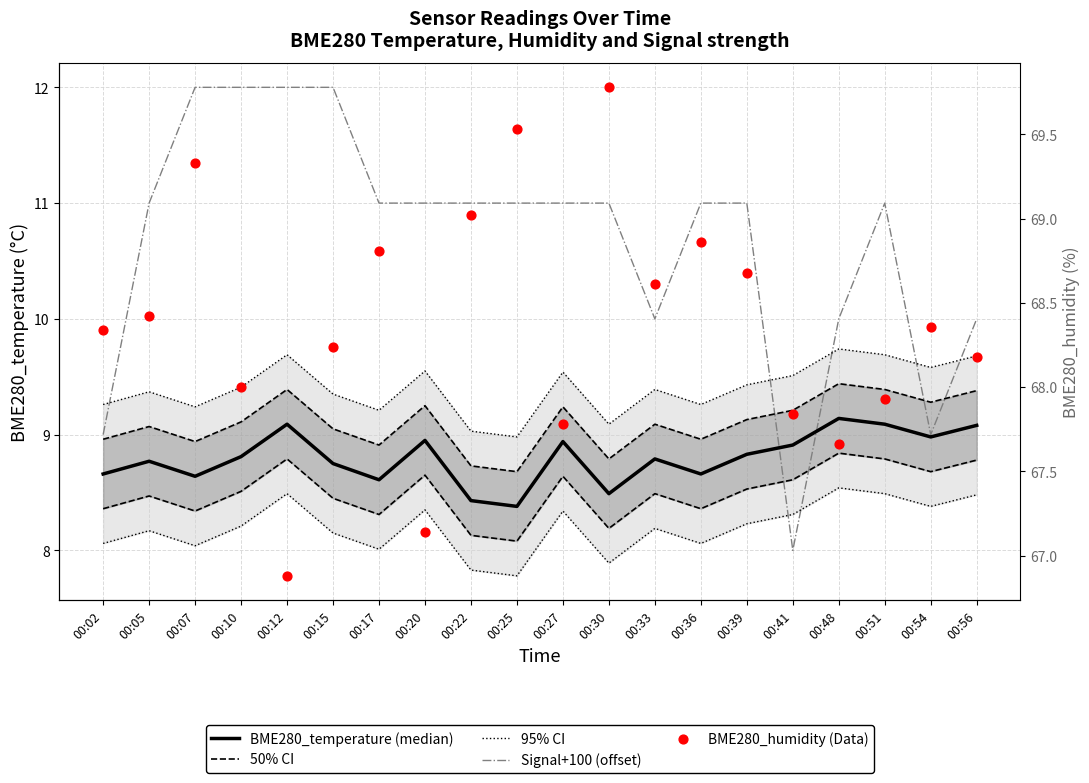

Which series has the largest Y range (max minus min)?

Signal+100 (offset)